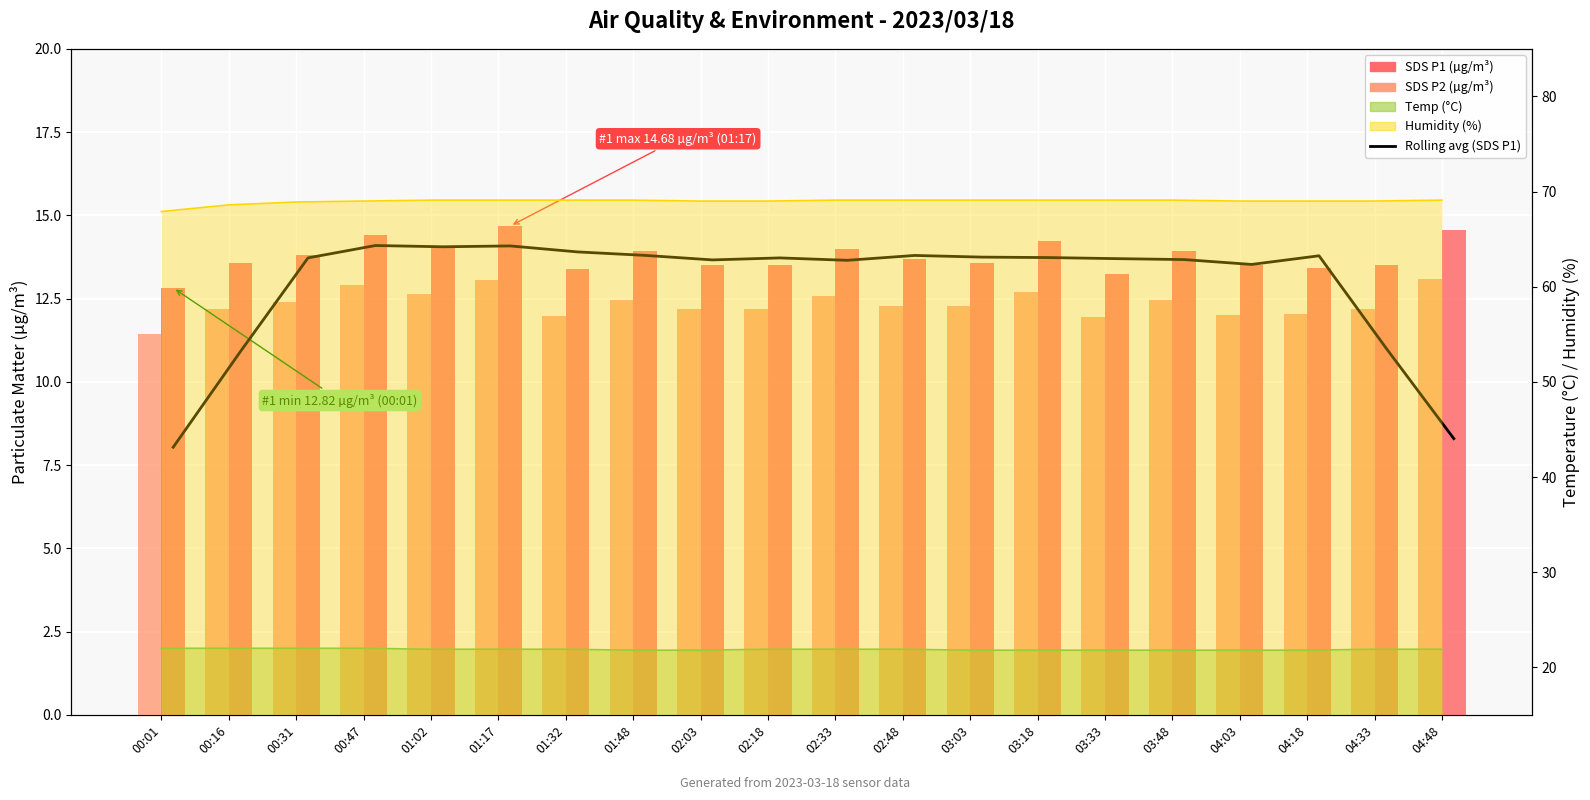

What is the average value of the SDS_P1 series?

12.4